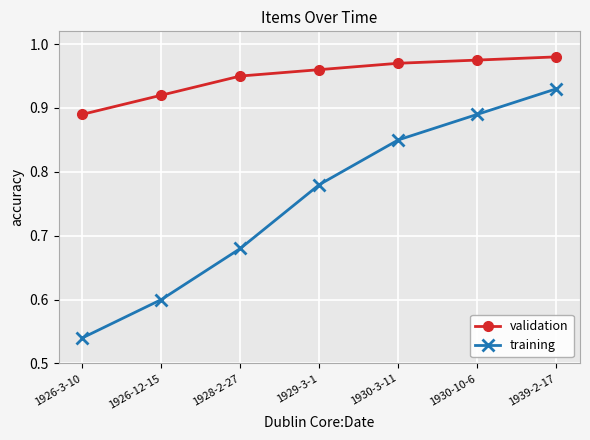

How many distinct data groups are displayed?

2